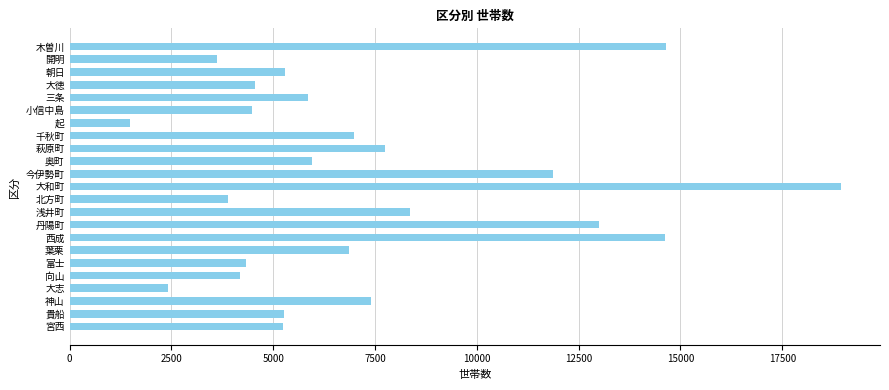

What is the sum of the values at 開明 and 大和町?

22578